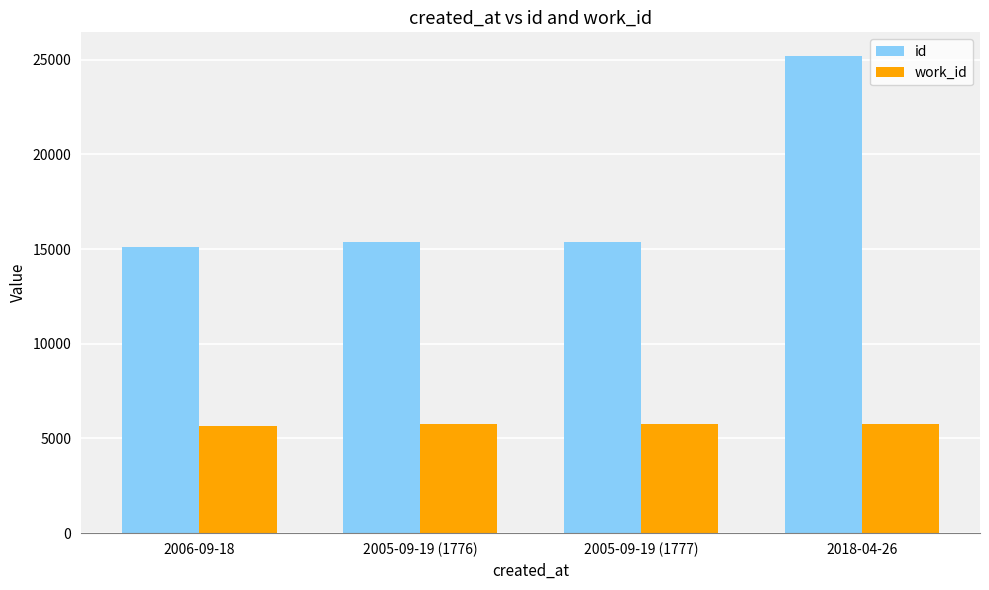

What is the difference between the id values at 2005-09-19 (1776) and 2006-09-18?

258